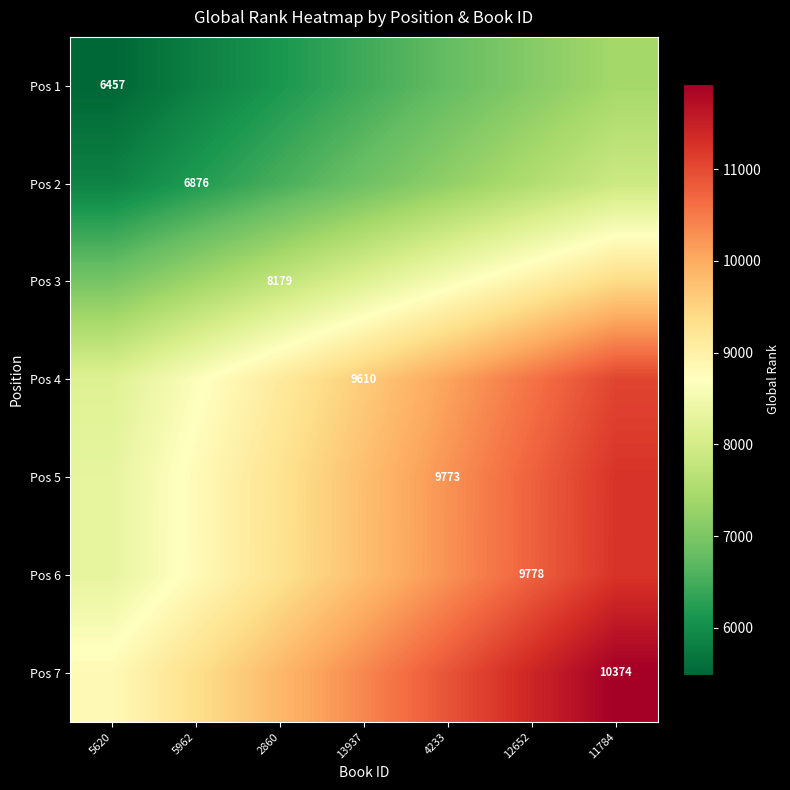

Which series has the widest spread of values?

Pos 7